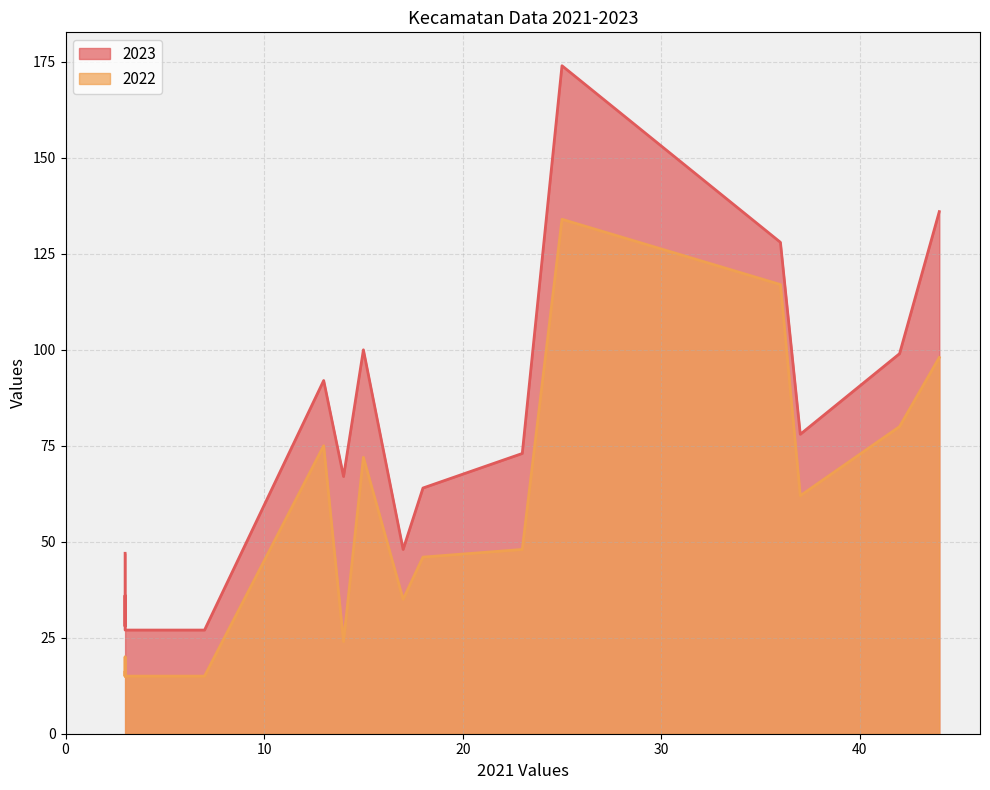

True or false: 2023 and 2022 cross at least once.

False